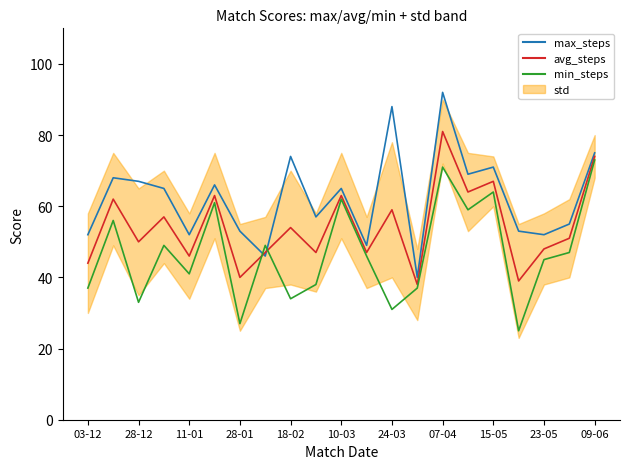

True or false: avg_steps and min_steps cross at least once.

True